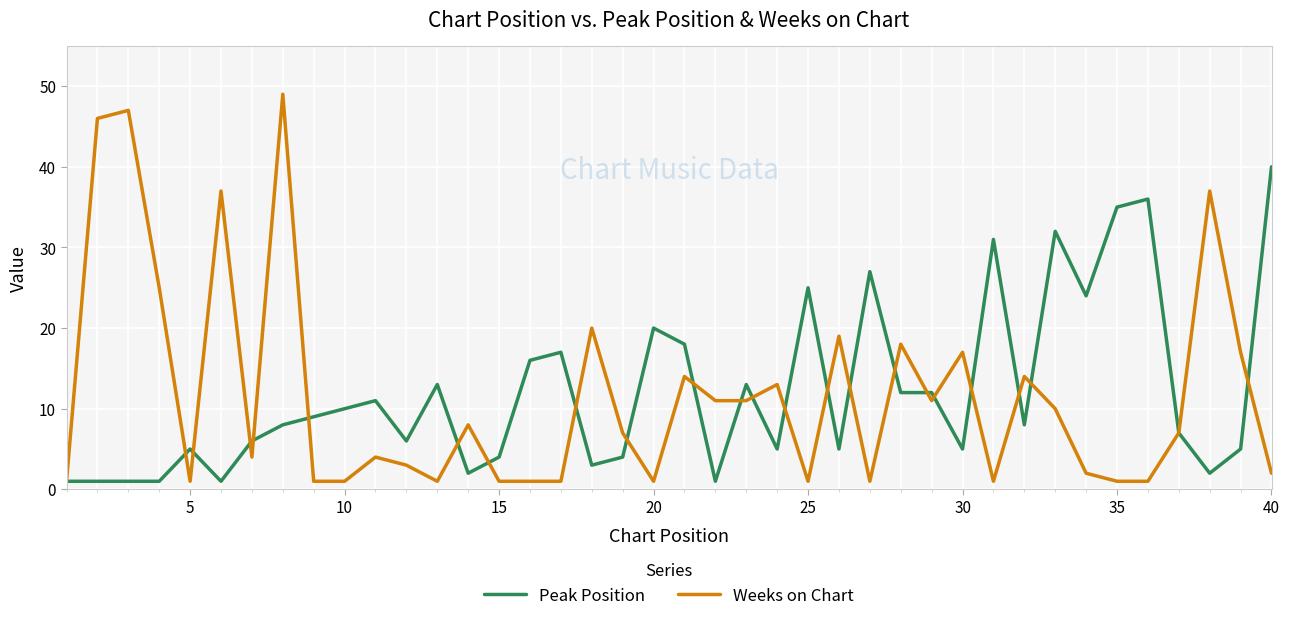

Which series has the largest range (max minus min)?

Weeks on Chart